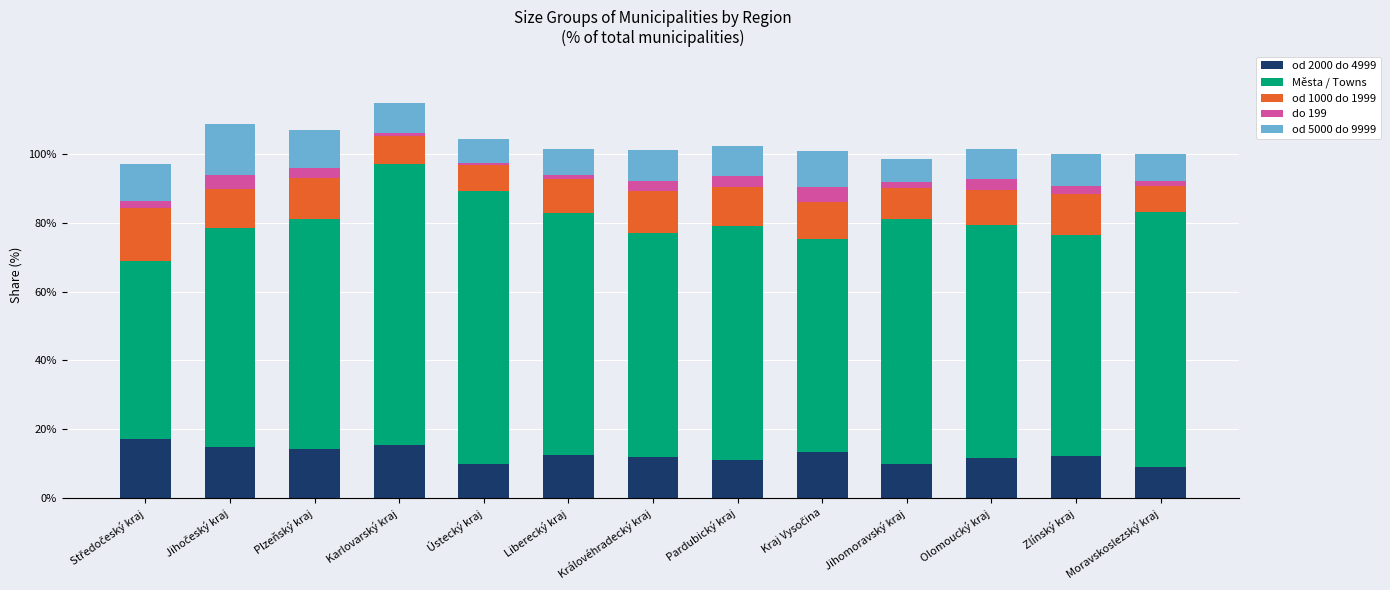

What is the lowest value of the od 2000 do 4999 series?

8.9